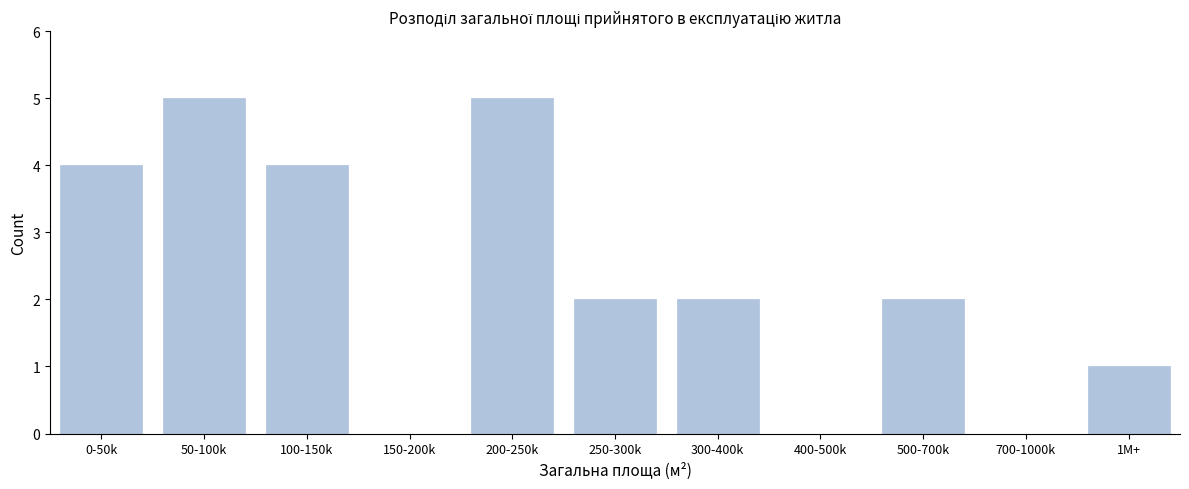

Reading left to right, transcribe all the data shown in this chart.

0-50k=4	50-100k=5	100-150k=4	150-200k=0	200-250k=5	250-300k=2	300-400k=2	400-500k=0	500-700k=2	700-1000k=0	1M+=1